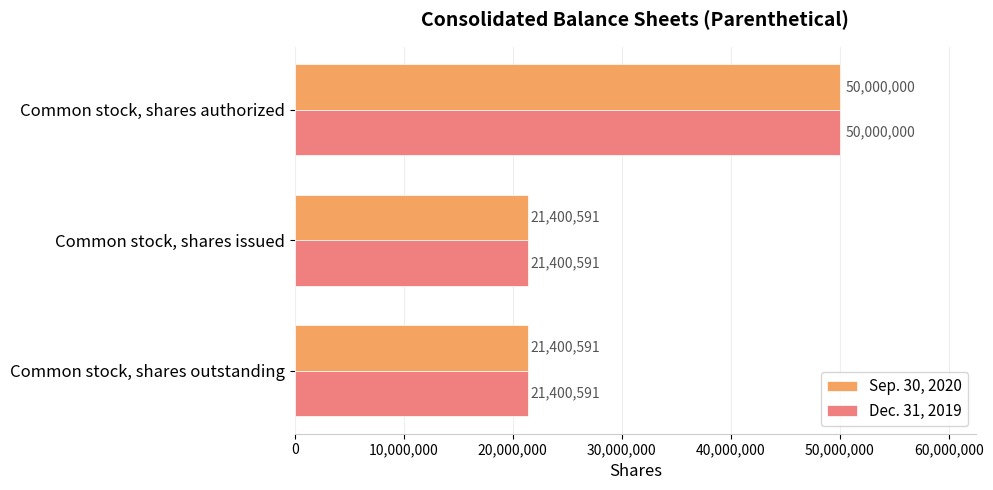

What is the sum of the Sep. 30, 2020 values at Common stock, shares outstanding and Common stock, shares authorized?

71400591